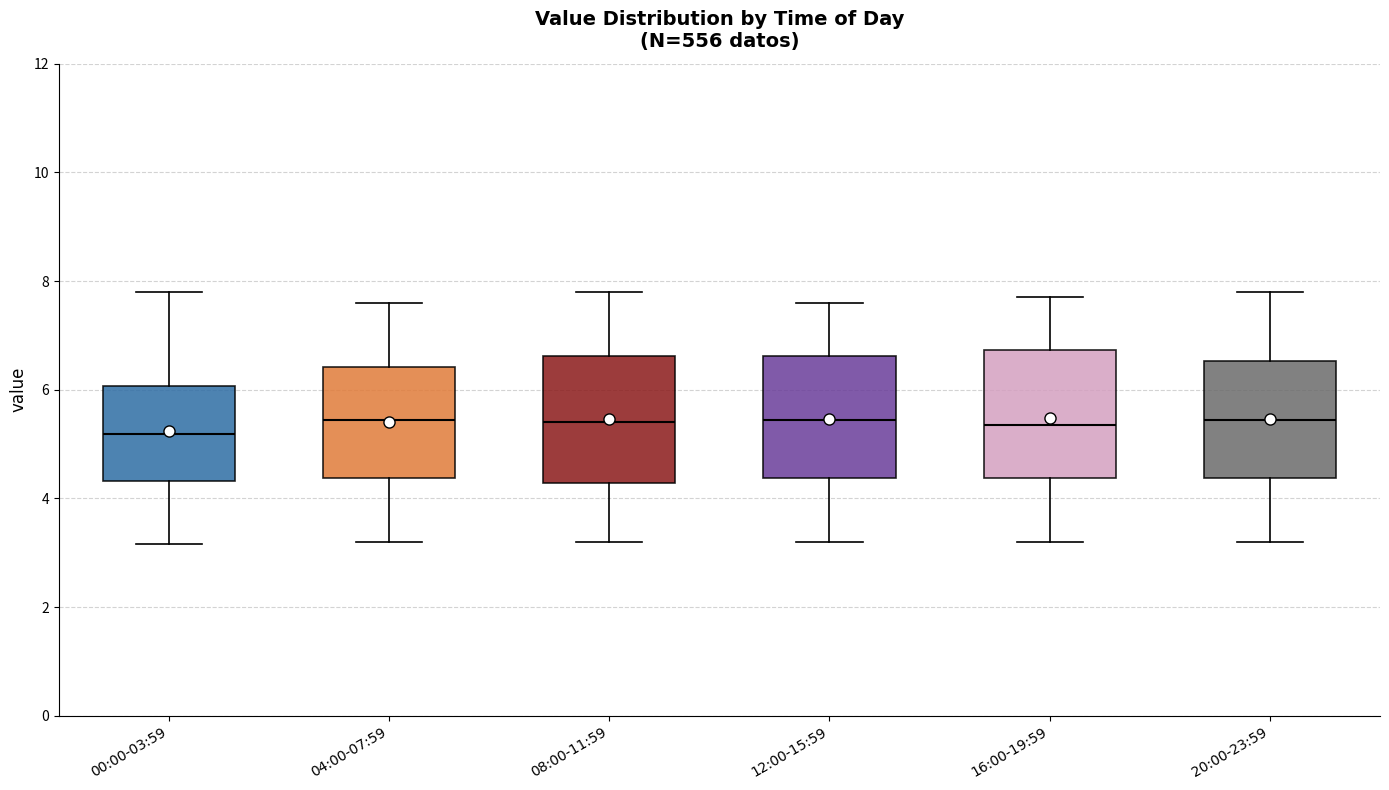

Reading left to right, read every box against the y-axis: the position of its median line, the range the box covers, and the ends of its whiskers. The values are not printed on the chart, so give them approximately, as read against the axis.

00:00-03:59: median 5.2, box 4.4 to 6.0, whiskers 3.2 to 7.8
04:00-07:59: median 5.4, box 4.4 to 6.4, whiskers 3.2 to 7.6
08:00-11:59: median 5.4, box 4.2 to 6.6, whiskers 3.2 to 7.8
12:00-15:59: median 5.4, box 4.4 to 6.6, whiskers 3.2 to 7.6
16:00-19:59: median 5.4, box 4.4 to 6.8, whiskers 3.2 to 7.8
20:00-23:59: median 5.4, box 4.4 to 6.6, whiskers 3.2 to 7.8